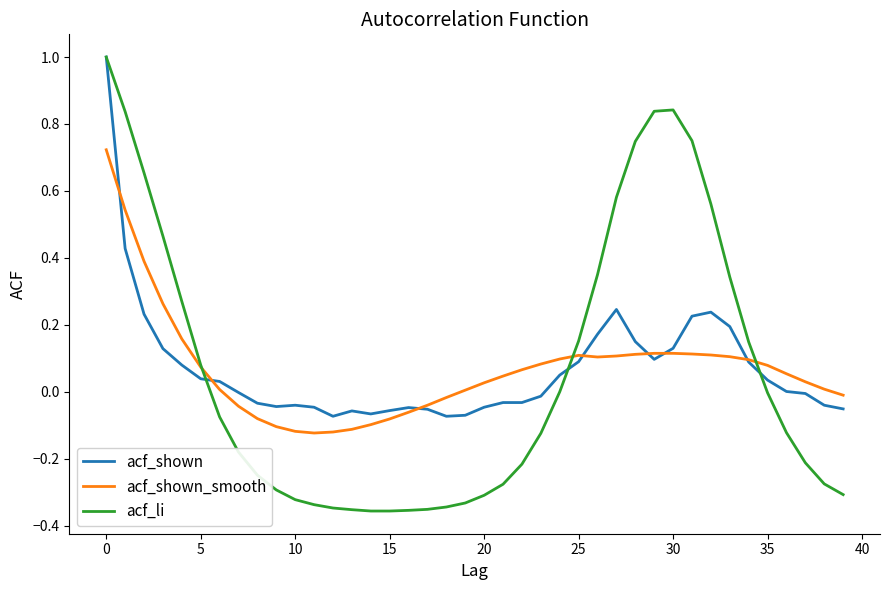

Which series has the largest range (max minus min)?

acf_li